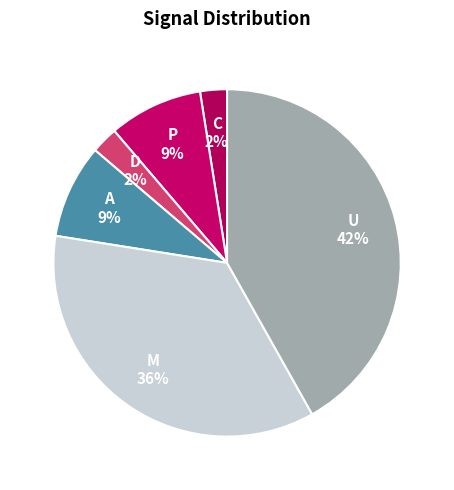

Which has a higher value, A or D?

A